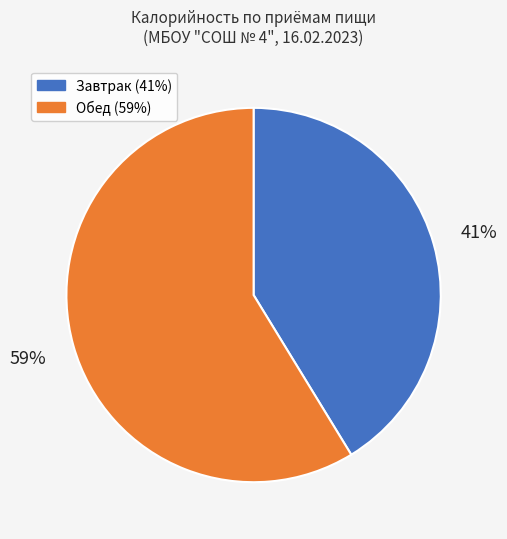

Rank the categories by value from highest to lowest.

Обед, Завтрак